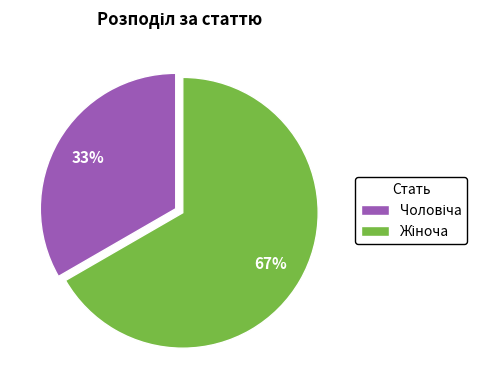

Is there a majority slice in this chart?

Yes